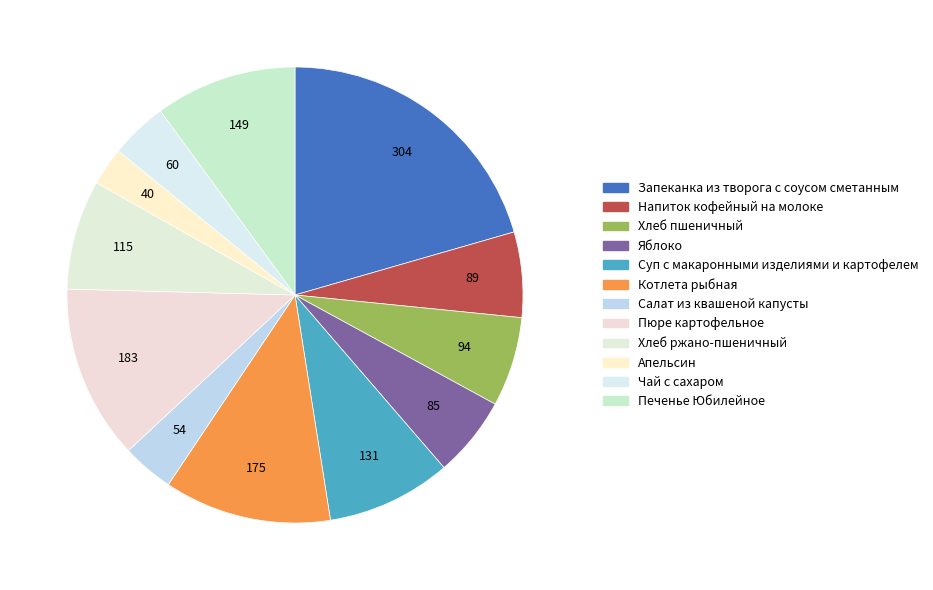

Is it true that Пюре картофельное is 12% of the pie?

True